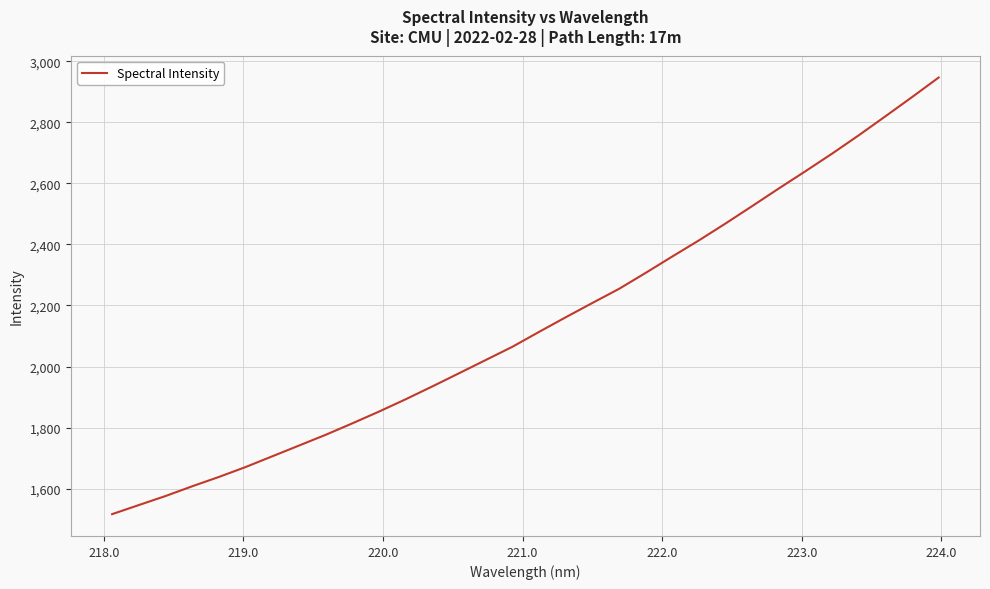

What is the maximum value shown in the chart?

2947.2